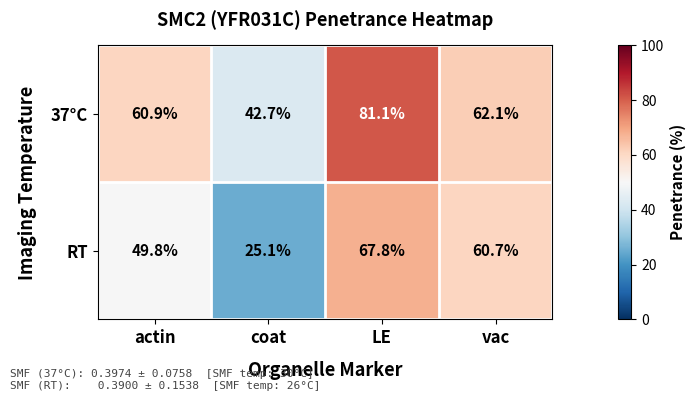

Rank the series by their maximum value, from highest to lowest.

37°C, RT